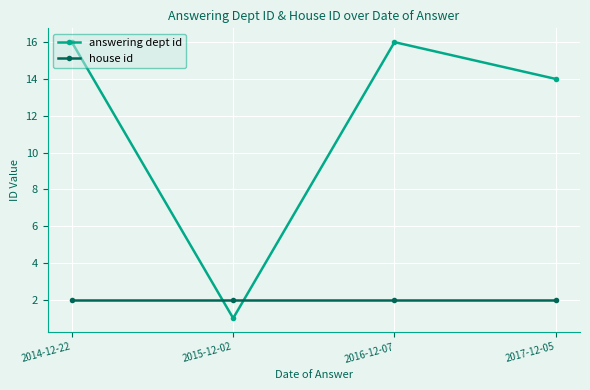

After their last crossing, which series has the higher values: answering dept id or house id?

answering dept id